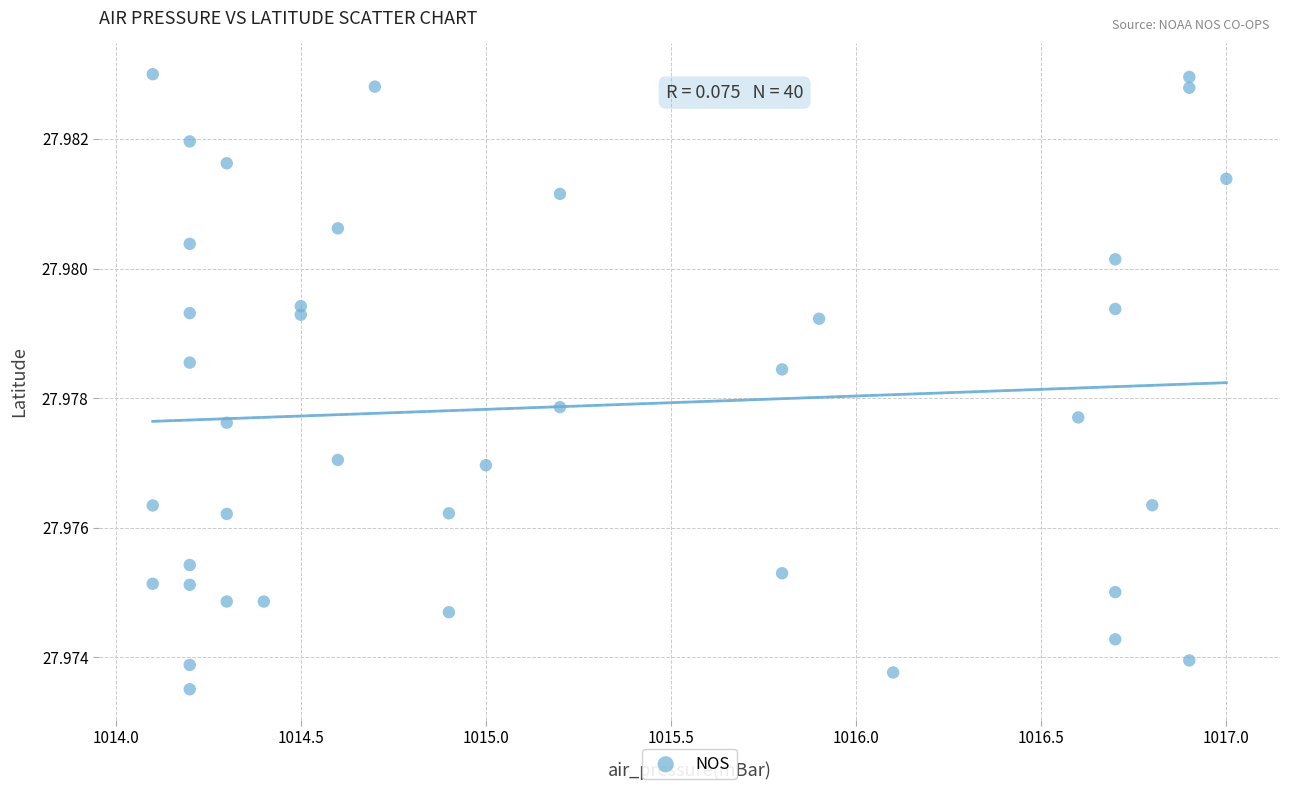

What is the range of X values (max minus min)?

2.9